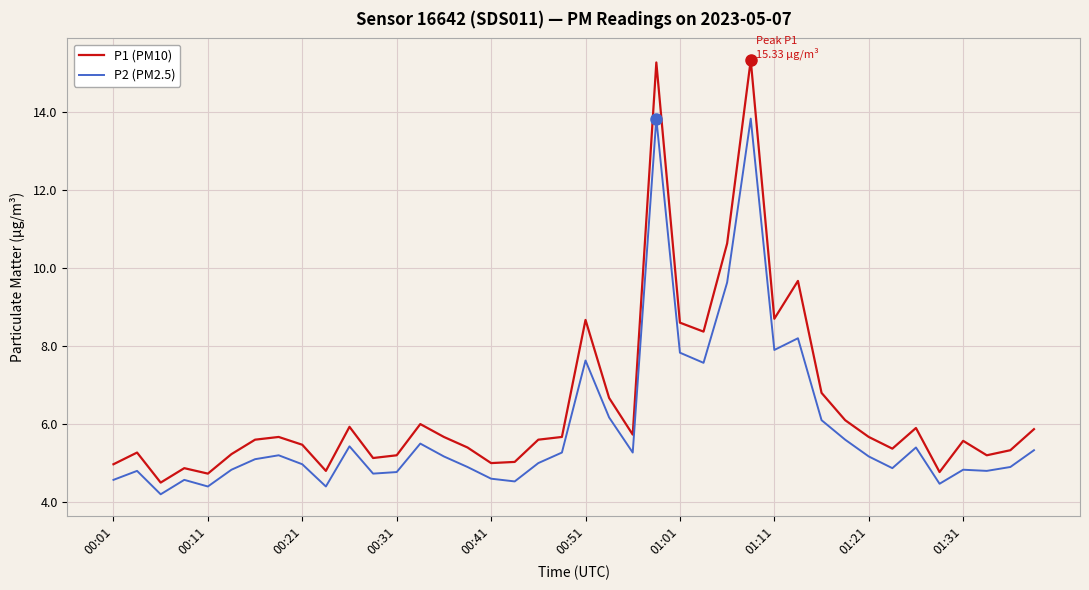

What is the difference between the maximum and minimum values in the P2 (PM2.5) series?

9.6